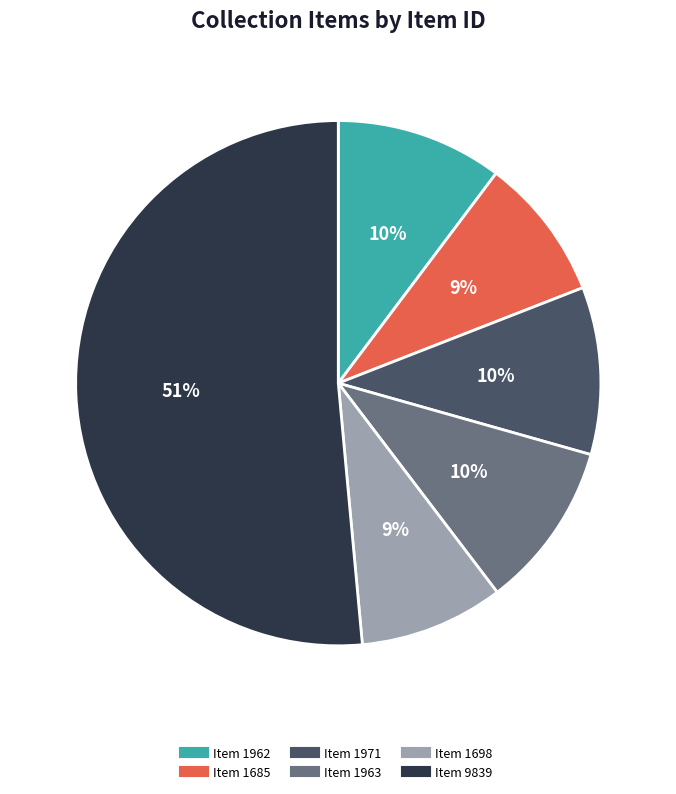

Does any single category account for the majority?

Yes